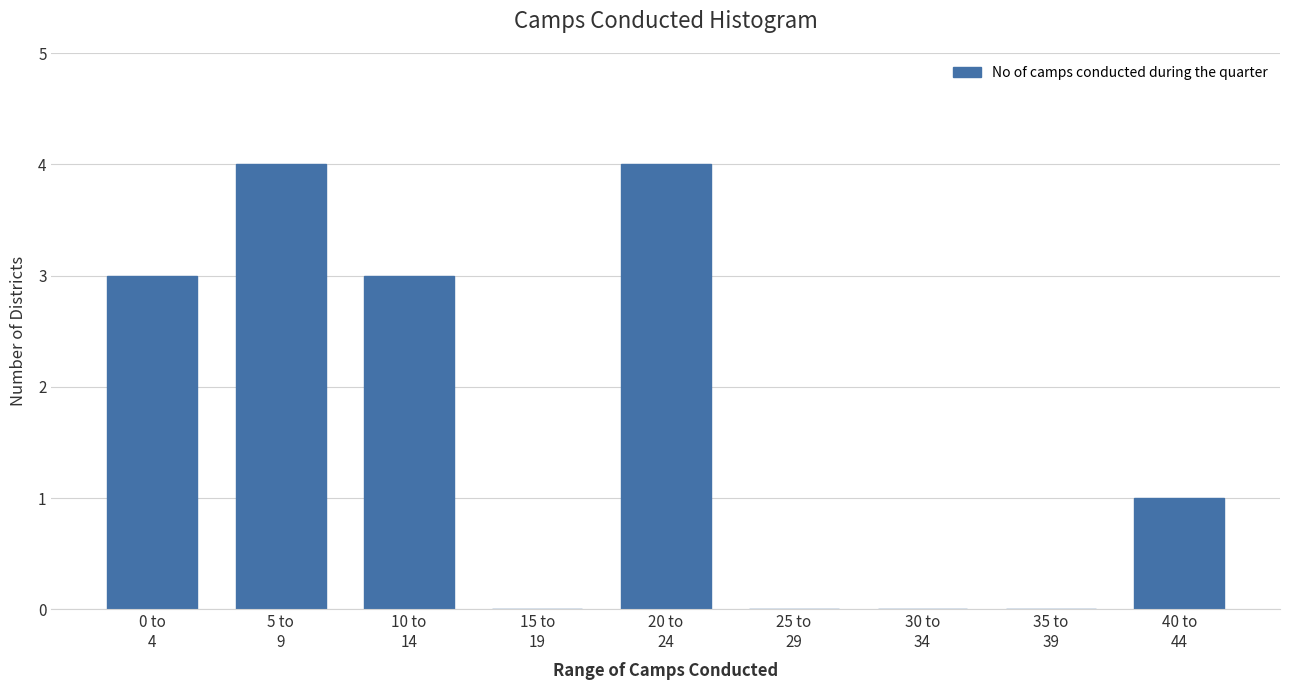

What is the sum of all values?

15